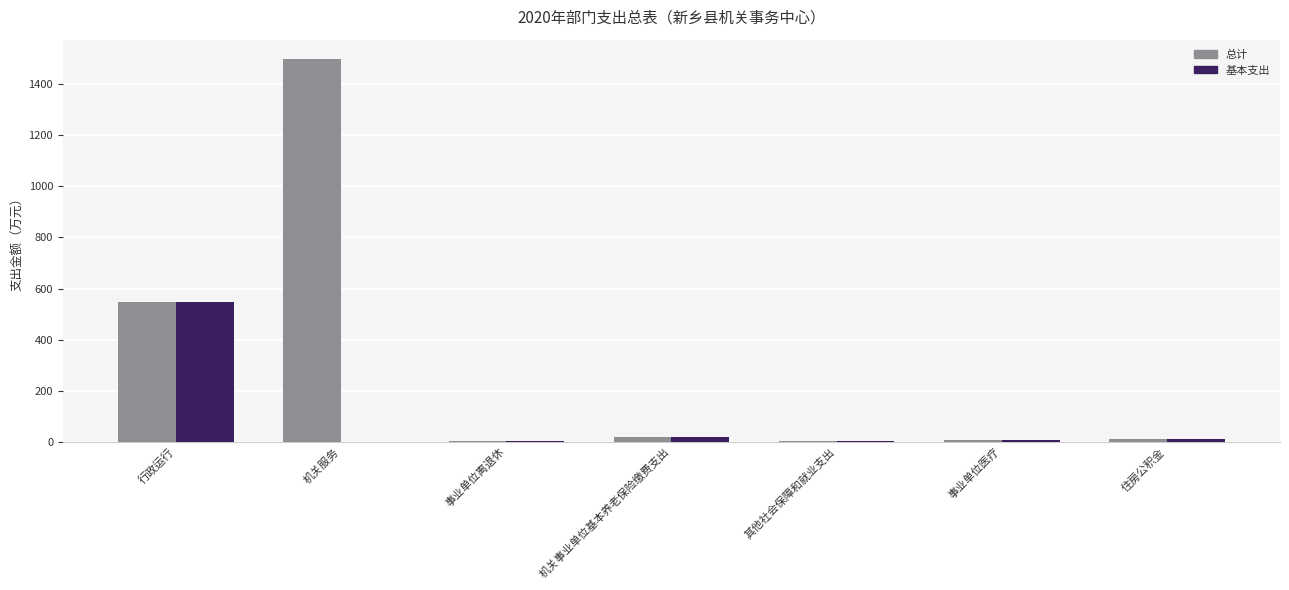

At which label is 总计 closest to 750?

行政运行